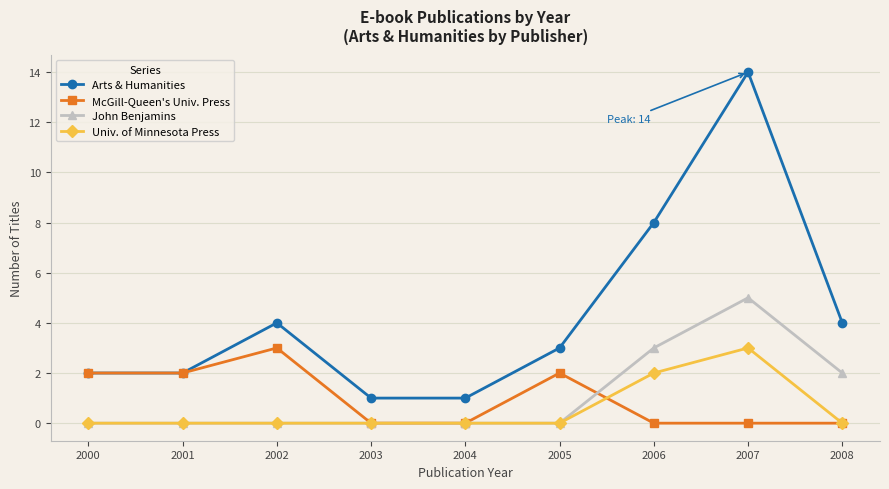

Is it true that McGill-Queen's Univ. Press equals 2 at 2004?

False